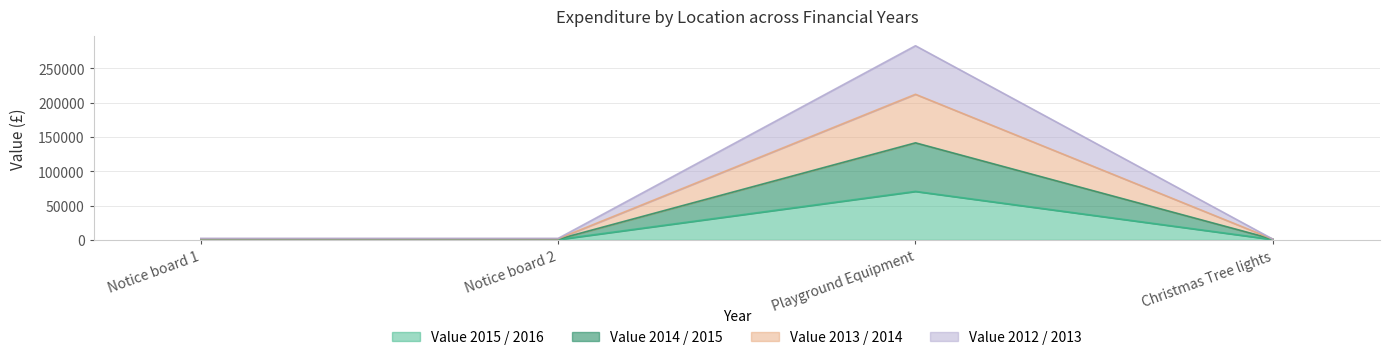

True or false: Value 2014 / 2015 and Value 2012 / 2013 intersect in this chart.

False